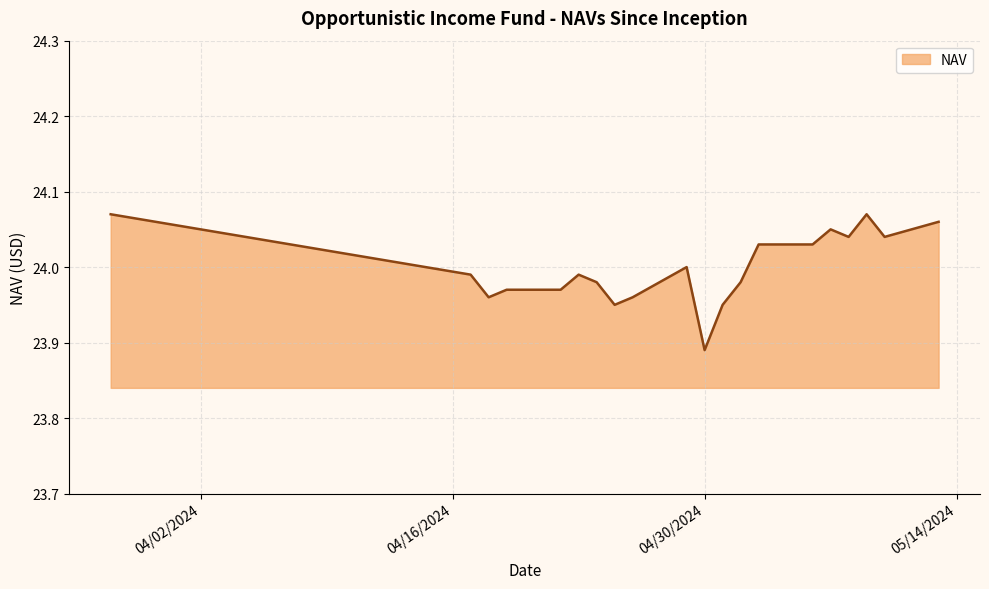

What is the difference between the maximum and minimum values?

0.2